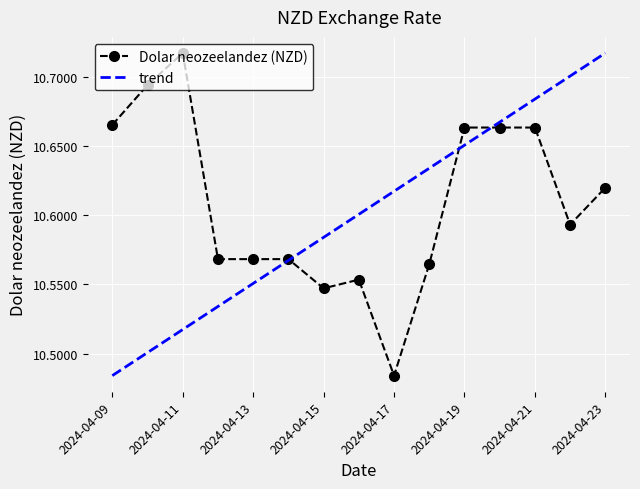

Which has a higher value, 2024-04-09 or 2024-04-23?

2024-04-09